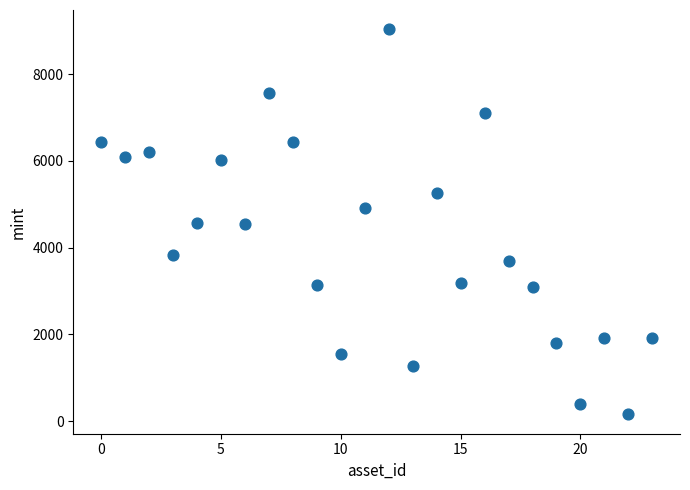

What is the range of Y values (max minus min)?

8880